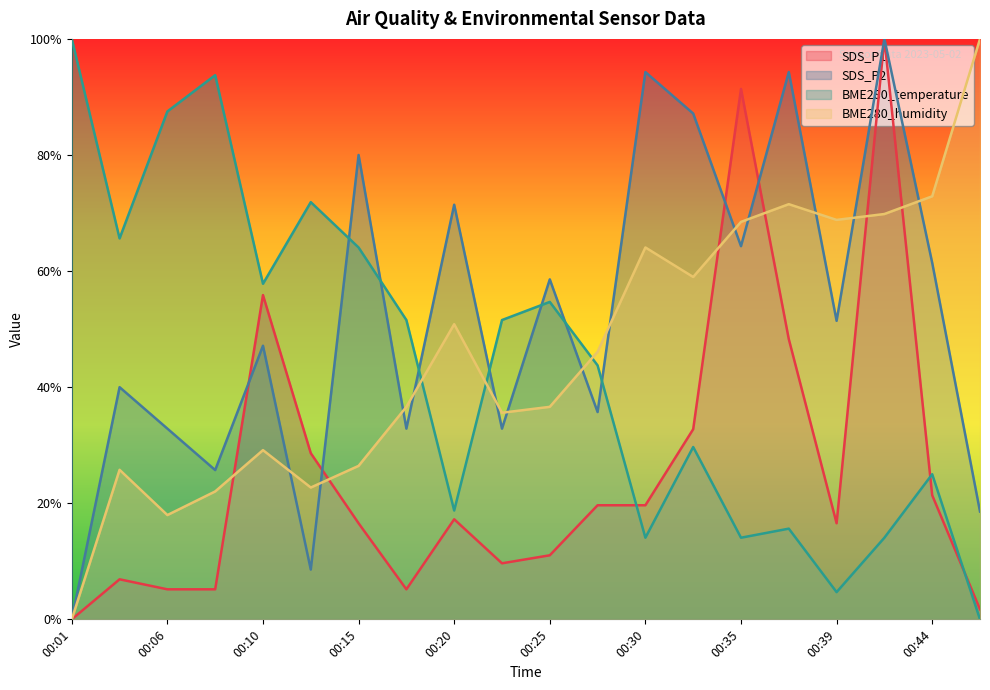

What are all the series names shown in the legend?

SDS_P1, SDS_P2, BME280_temperature, BME280_humidity